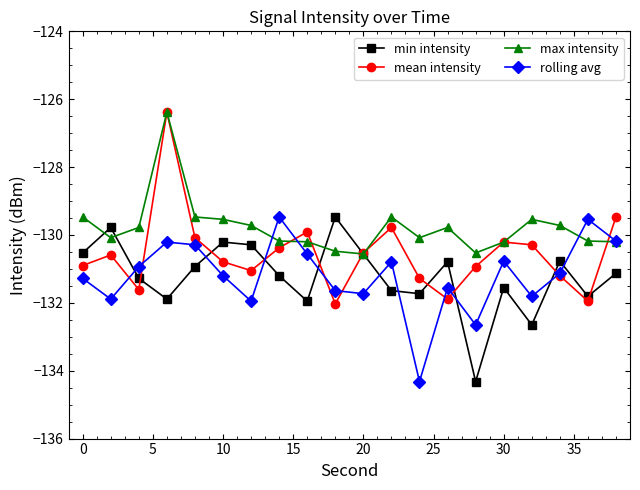

Which series has the largest total across all categories?

max intensity